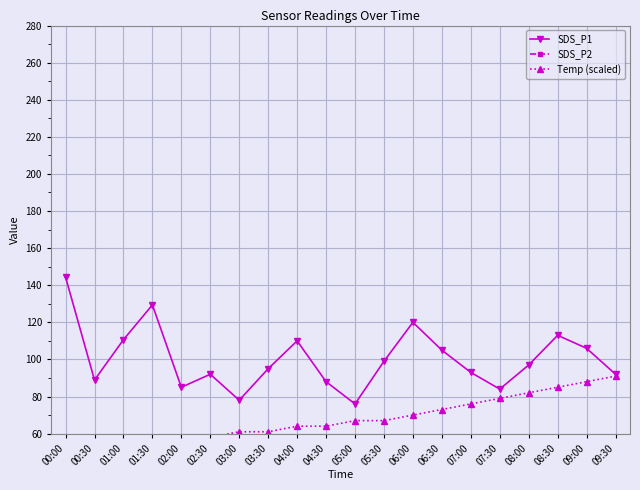

What is the greatest value displayed?

144.4